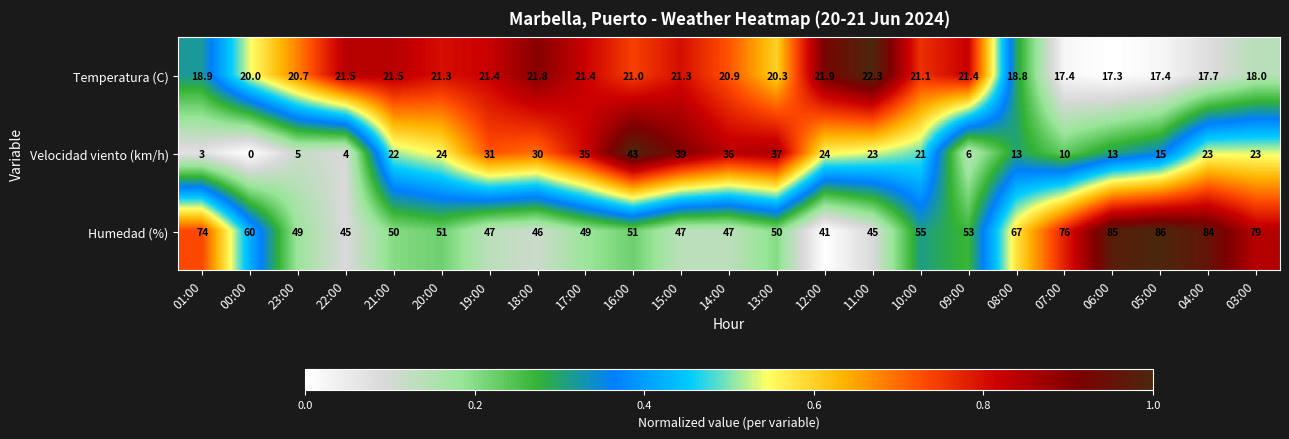

Which category has the lowest value across all series?

00:00